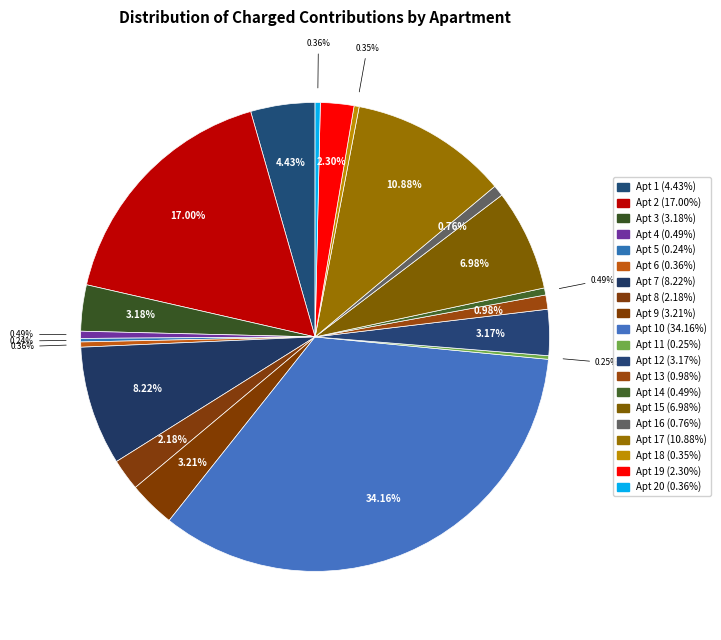

How many slices are in this pie chart?

20